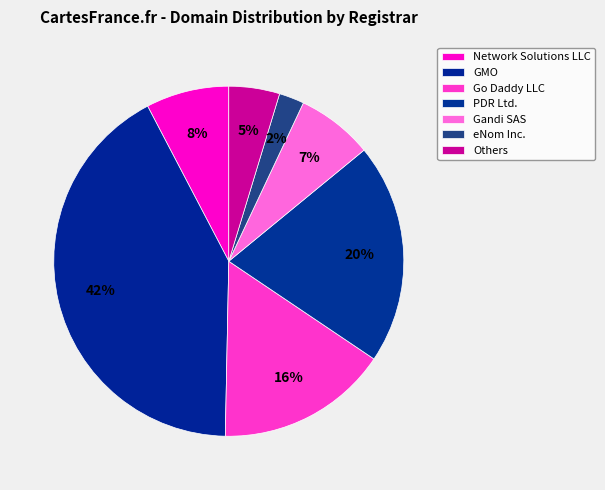

How many slices are in this pie chart?

7